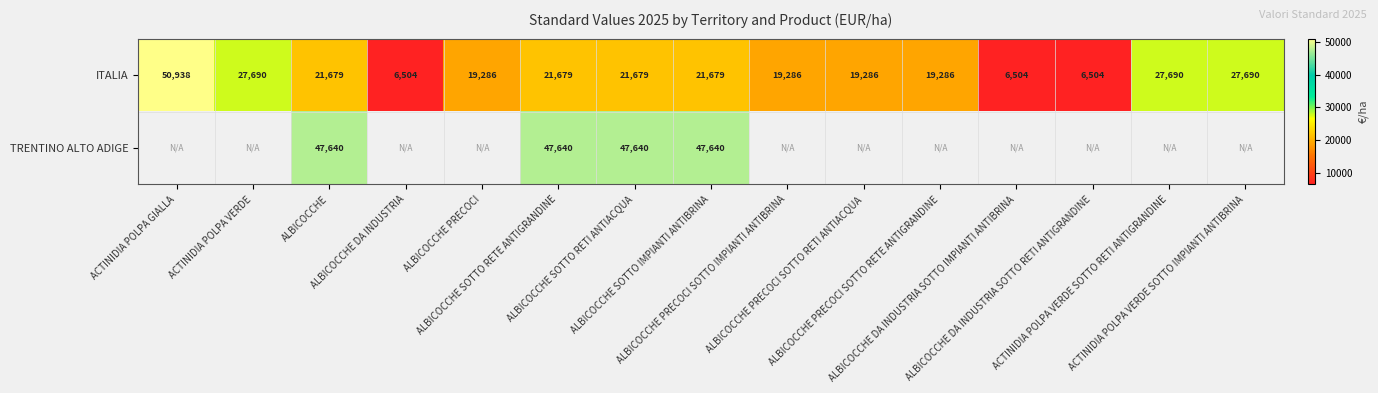

Which series has the largest total across all categories?

ITALIA